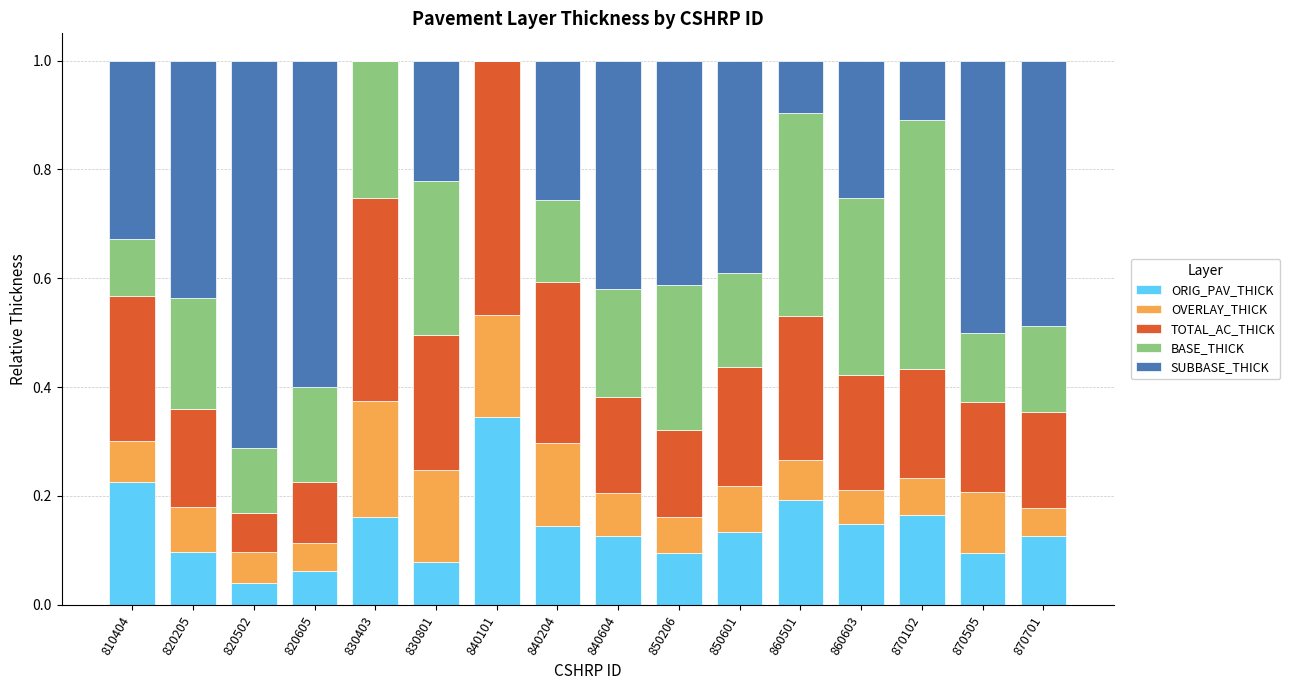

Is it true that ORIG_PAV_THICK equals 0.1 at 840604?

True